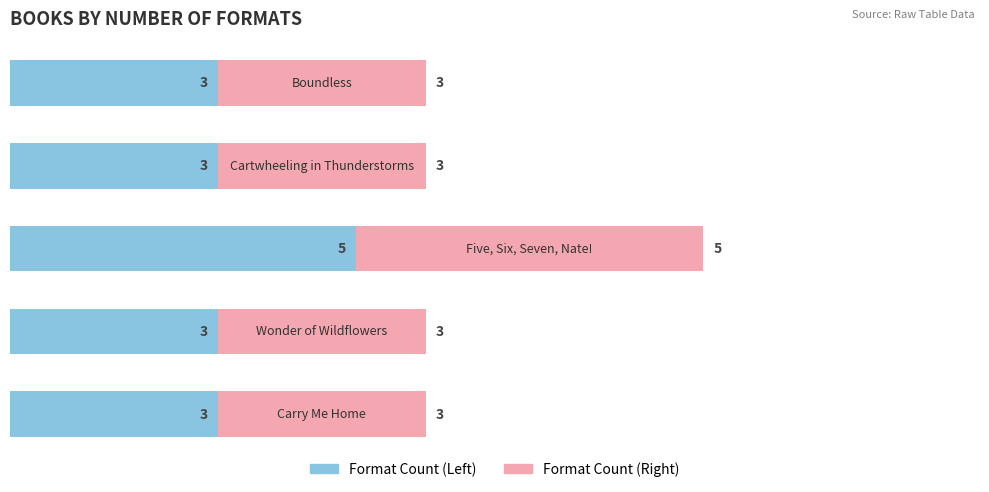

What is the sum of all Format Count (Left) values?

17